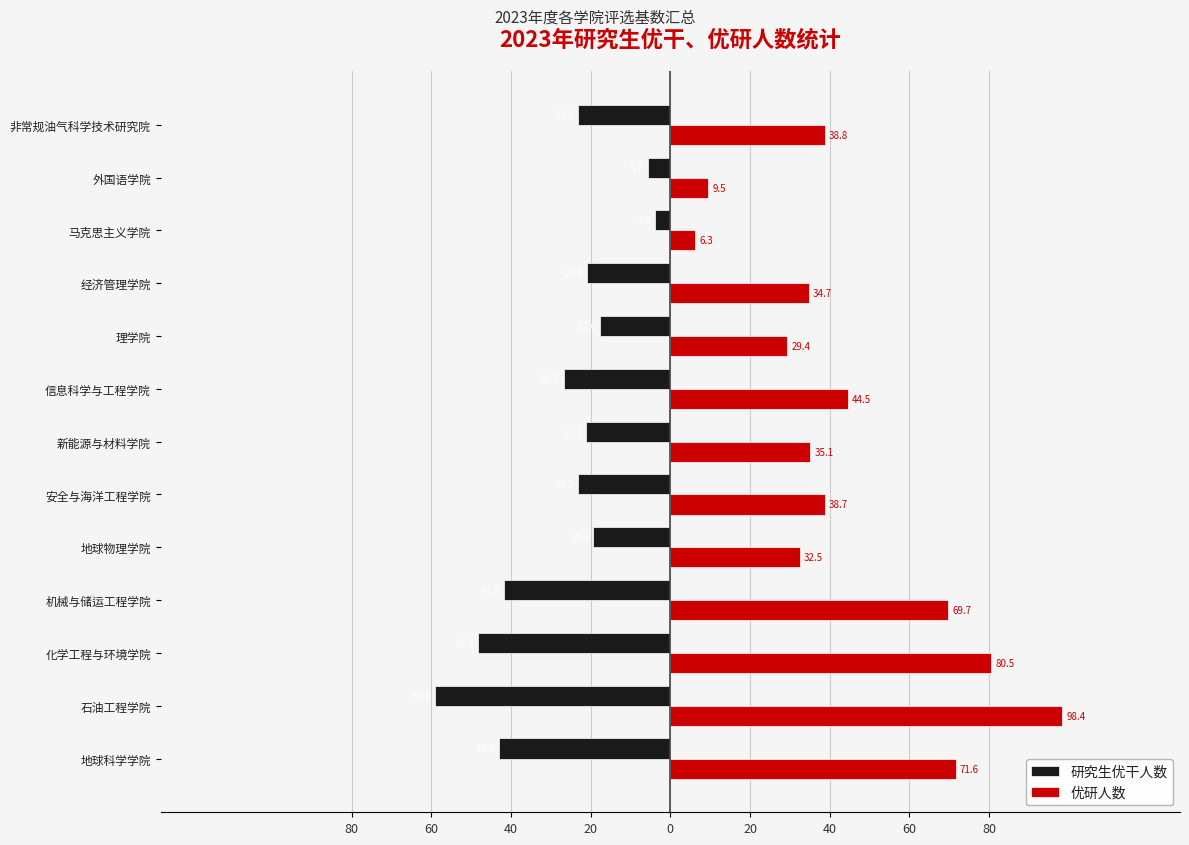

What are all the series names shown in the legend?

研究生优干人数, 优研人数